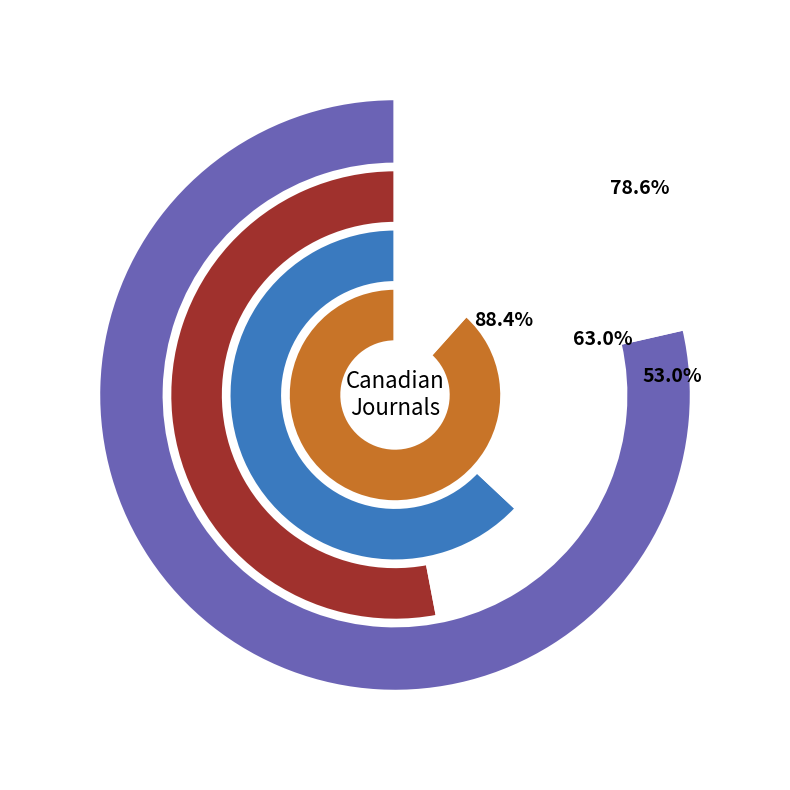

Is the sum of Rank 1 and Rank 2 greater than half?

Yes